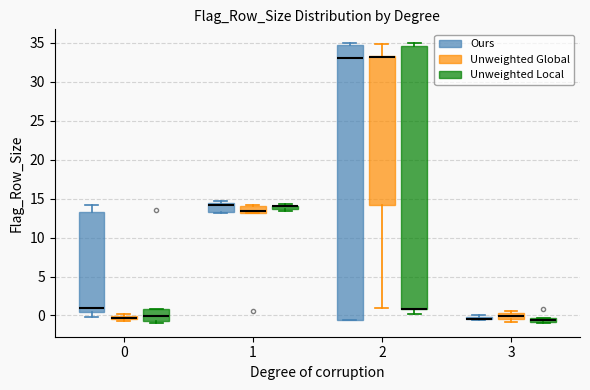

Which box is the tallest, from its lower edge to its upper edge?

2 (Ours)